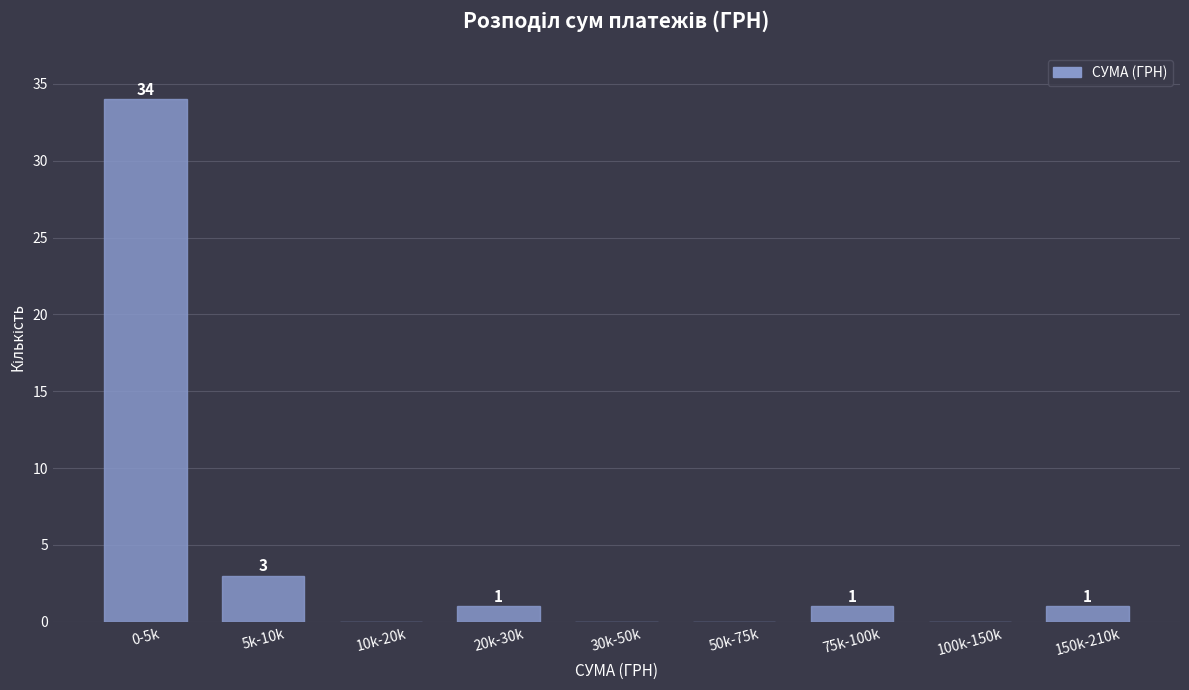

Reading left to right, list all the values displayed in this chart.

0-5k=34	5k-10k=3	10k-20k=0	20k-30k=1	30k-50k=0	50k-75k=0	75k-100k=1	100k-150k=0	150k-210k=1